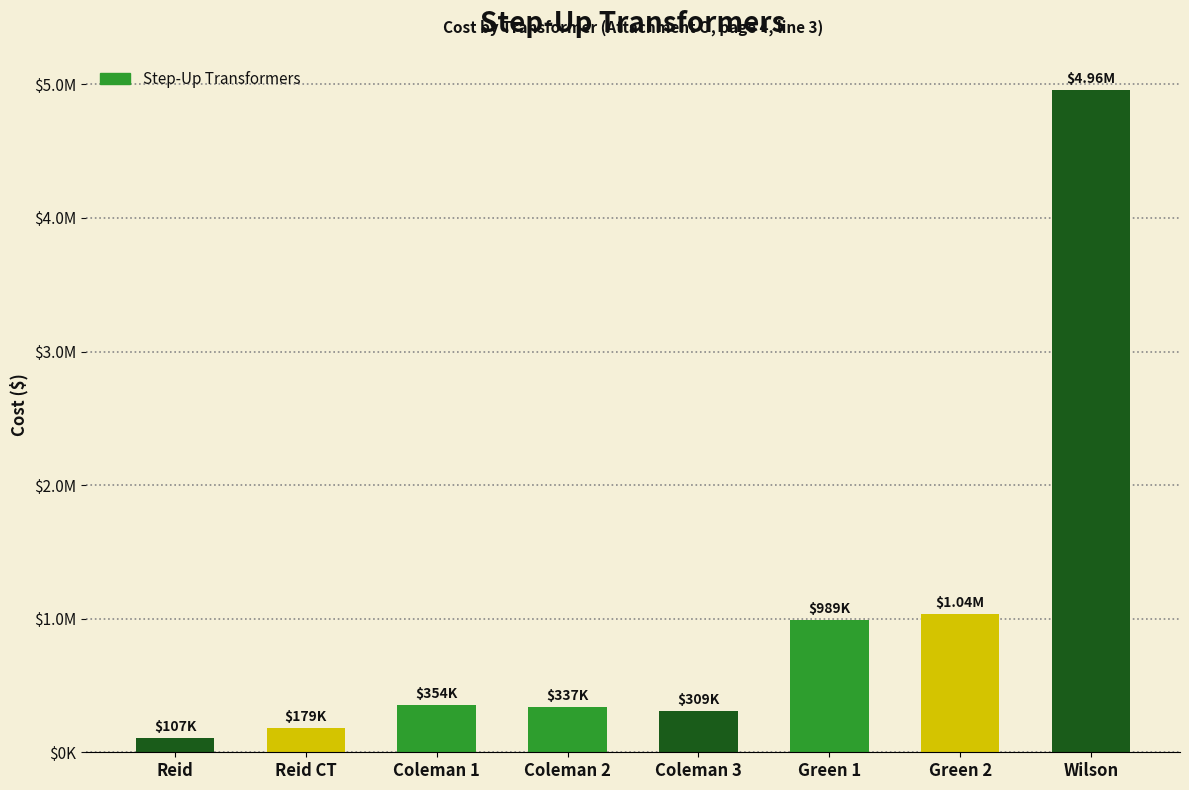

What is the sum of all values?

8268970.4